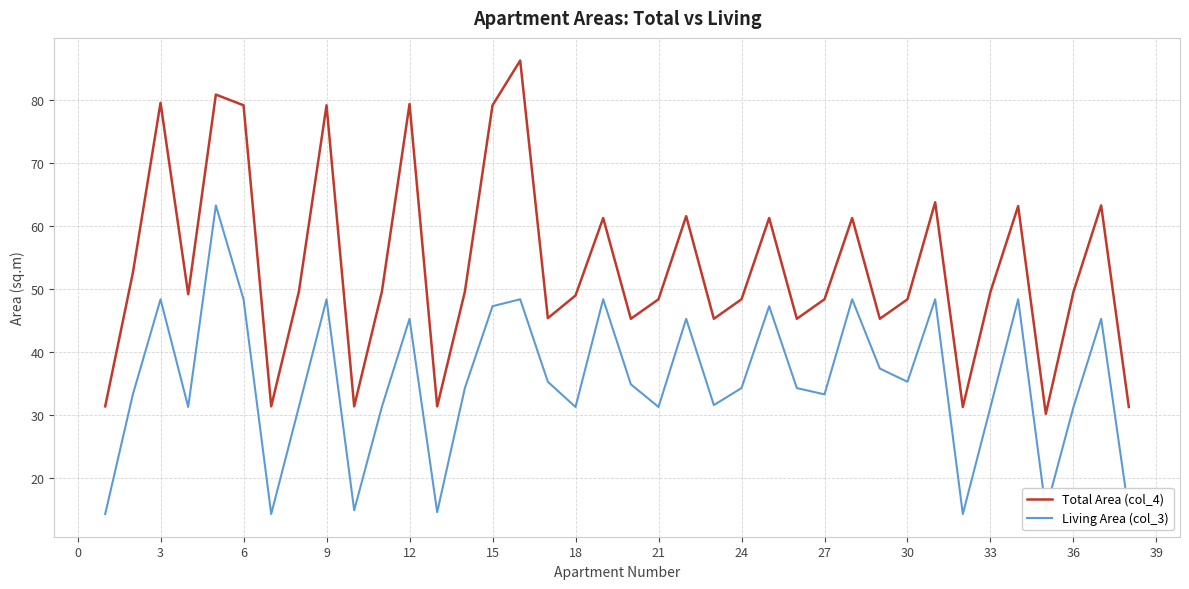

True or false: Total Area (col_4) and Living Area (col_3) intersect in this chart.

False